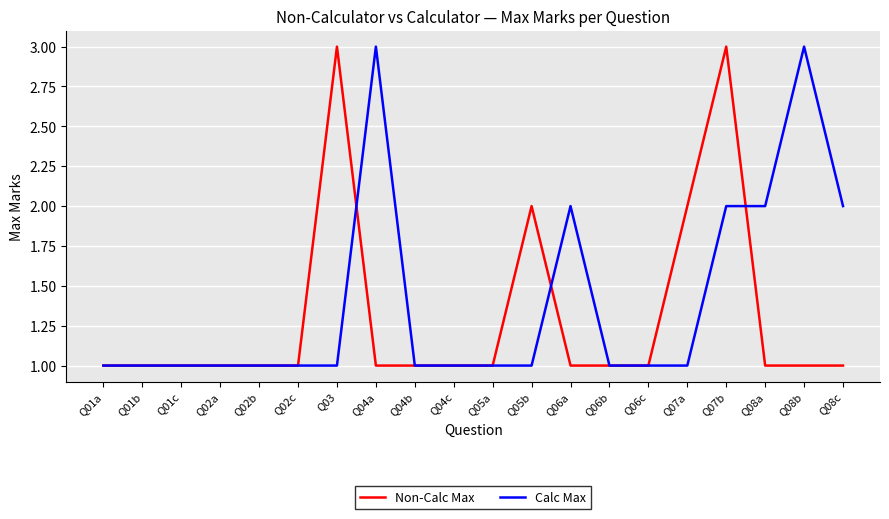

Is the value of Calc Max at Q07b greater than the value of Non-Calc Max at Q04c?

Yes